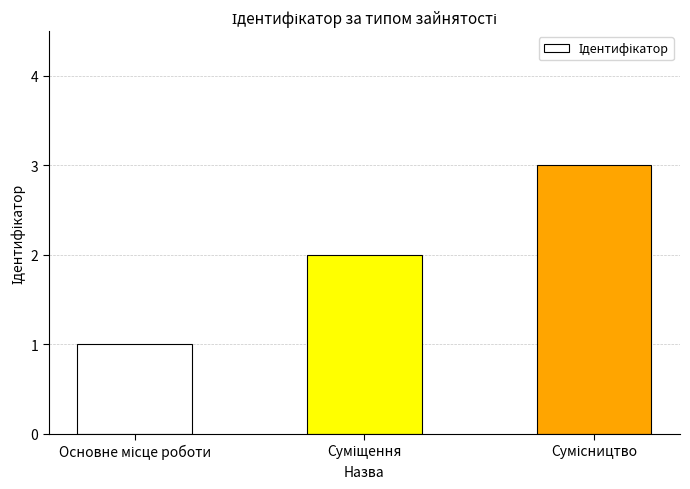

Count the number of data series in this chart.

1